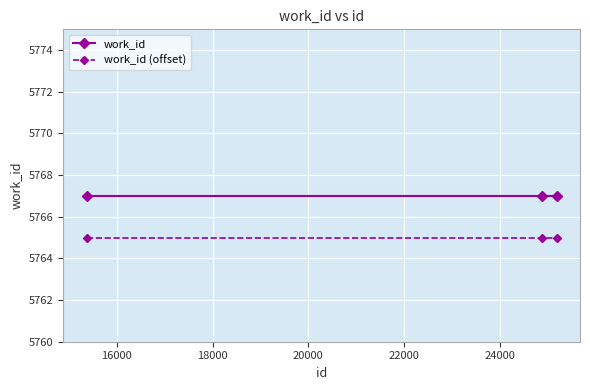

What is the average value of the work_id series?

5767